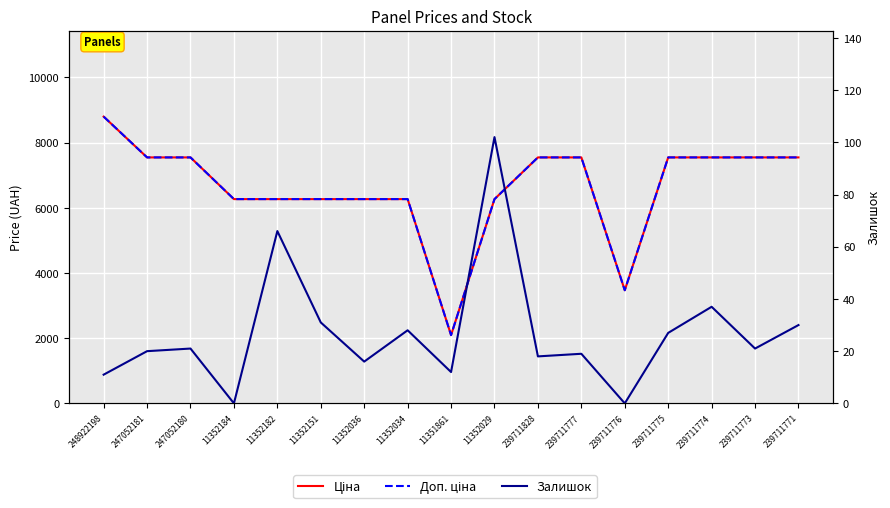

Reading left to right, transcribe all the data shown in this chart.

Ціна: 8797.6	7545.9	7545.9	6266.7	6266.7	6266.7	6266.7	6266.7	2094.3	6266.7	7545.9	7545.9	3471.1	7545.9	7545.9	7545.9	7545.9
Доп. ціна: 8797.6	7545.9	7545.9	6266.7	6266.7	6266.7	6266.7	6266.7	2094.0	6266.7	7545.9	7545.9	3471.0	7545.9	7545.9	7545.9	7545.9
Залишок: 11.0	20.0	21.0	0.0	66.0	31.0	16.0	28.0	12.0	102.0	18.0	19.0	0.0	27.0	37.0	21.0	30.0